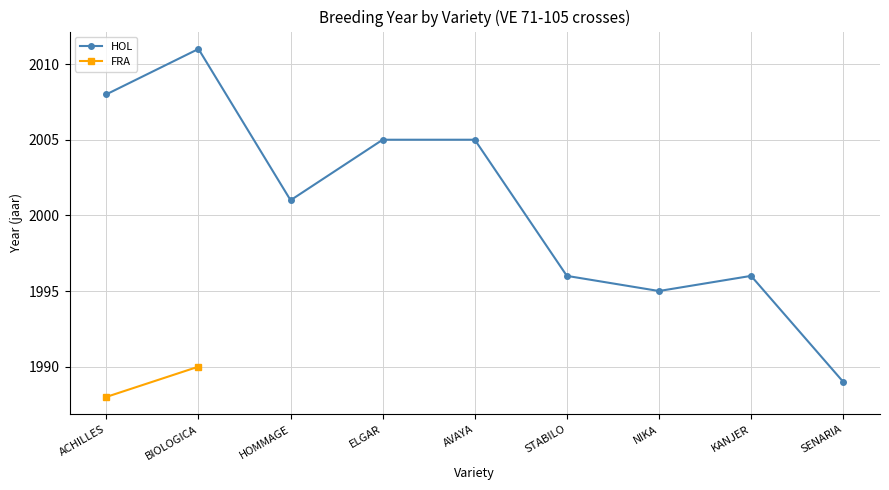

What is the value of the 6th point from the left?

1996